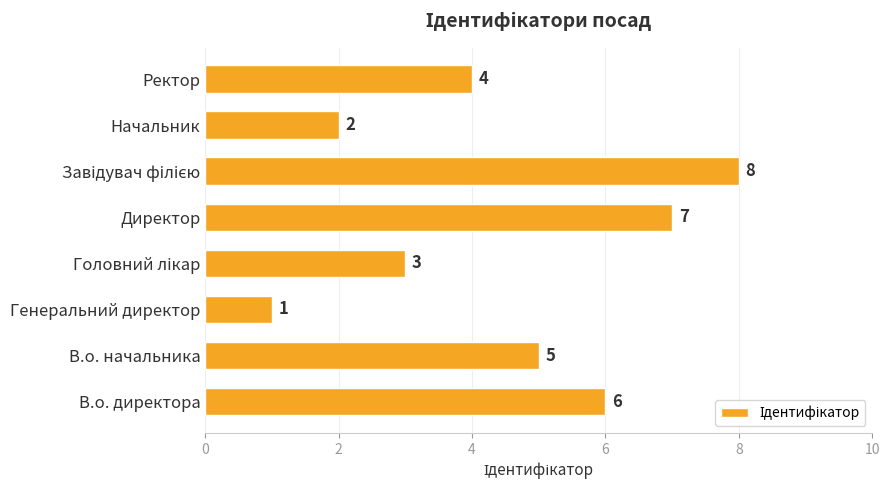

Count the values in the range 3 to 7.

5